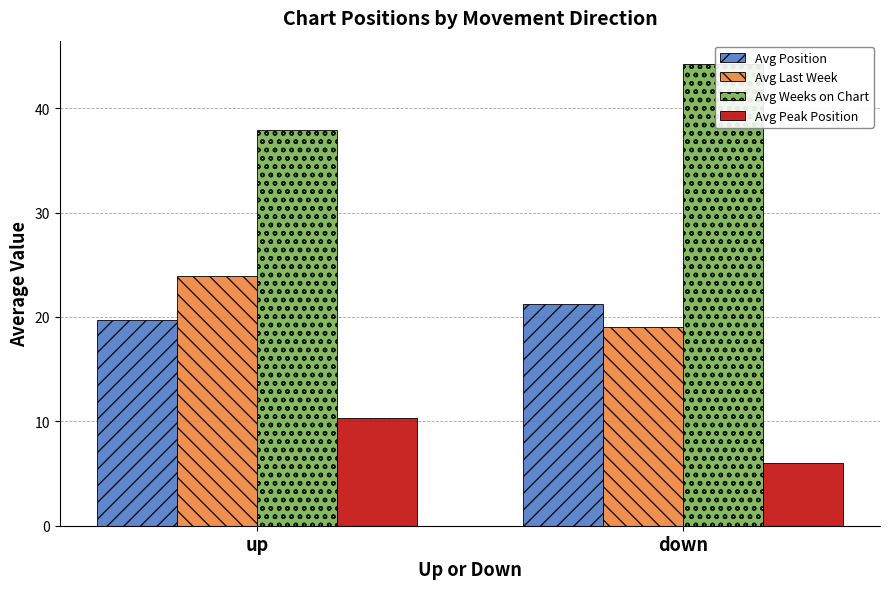

What is the minimum value for Avg Position?

19.8